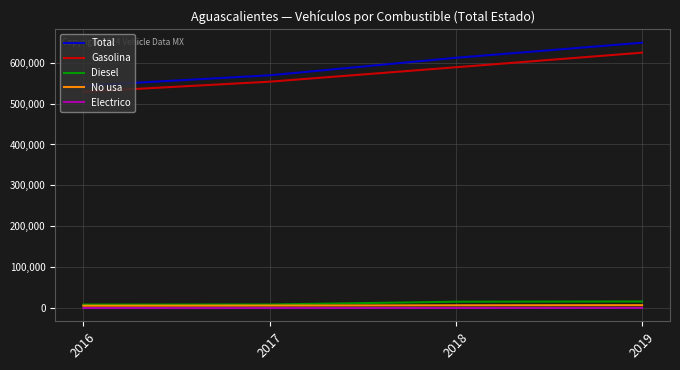

What is the maximum value shown in the chart?

648759